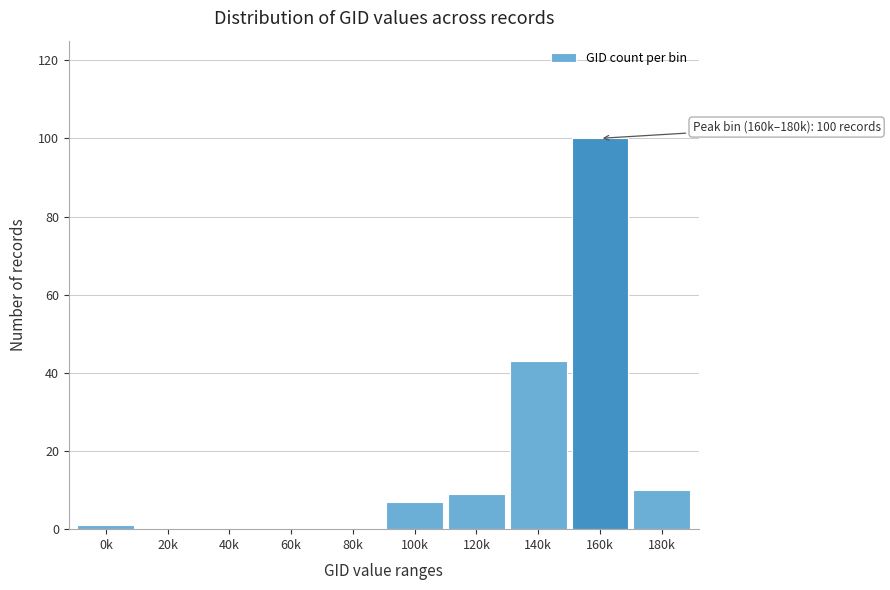

Reading left to right, what are all the values shown in this chart?

0k=1	20k=0	40k=0	60k=0	80k=0	100k=7	120k=9	140k=43	160k=100	180k=10